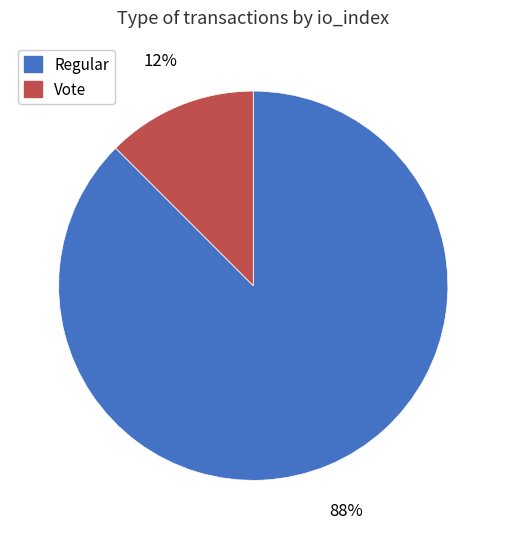

Which has a higher value, Regular or Vote?

Regular